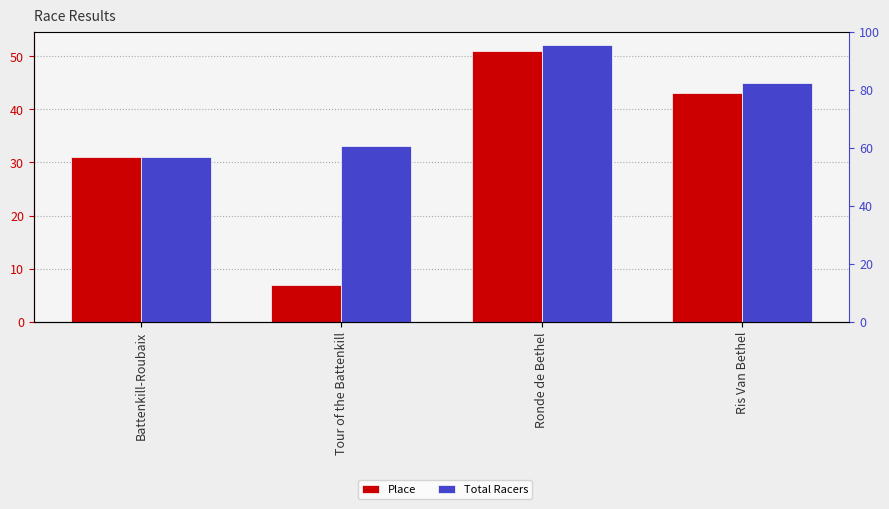

Where does the Place series first go above 43?

Ronde de Bethel